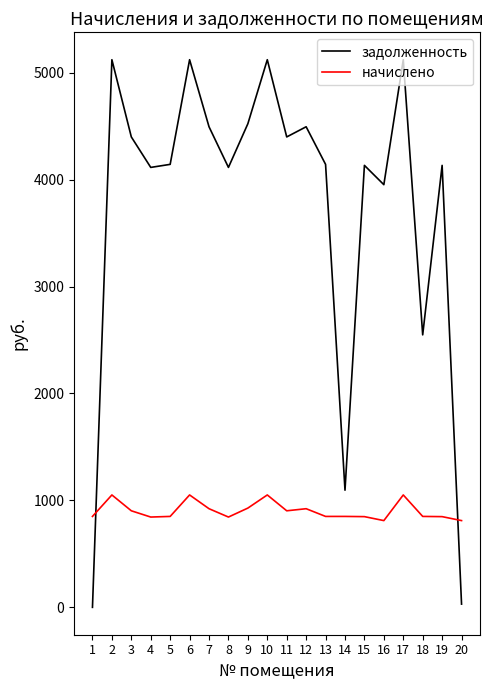

Which series has the widest spread of values?

задолженность